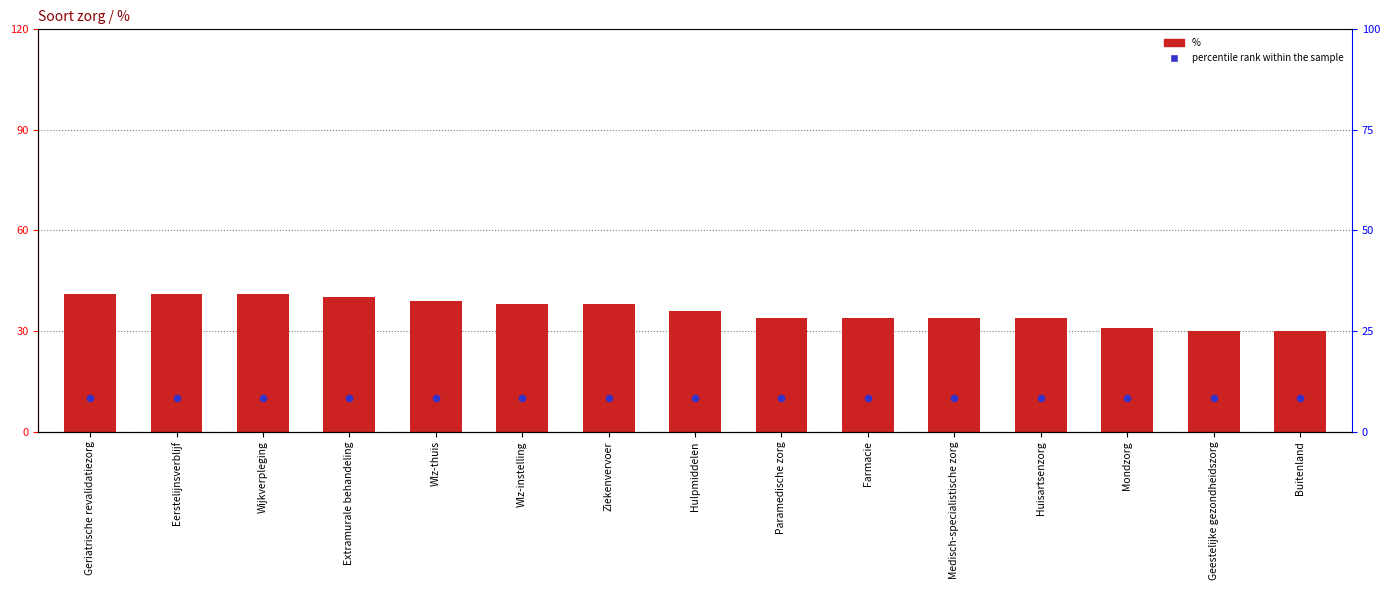

Which series reaches the maximum Y coordinate?

%